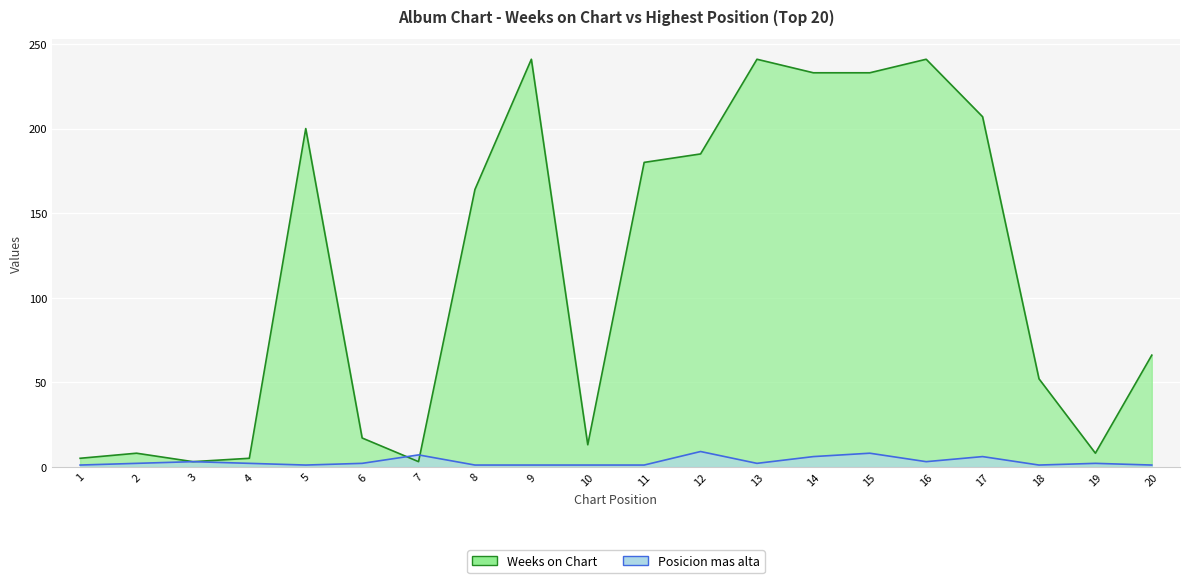

At which label does Weeks on Chart reach its peak?

9